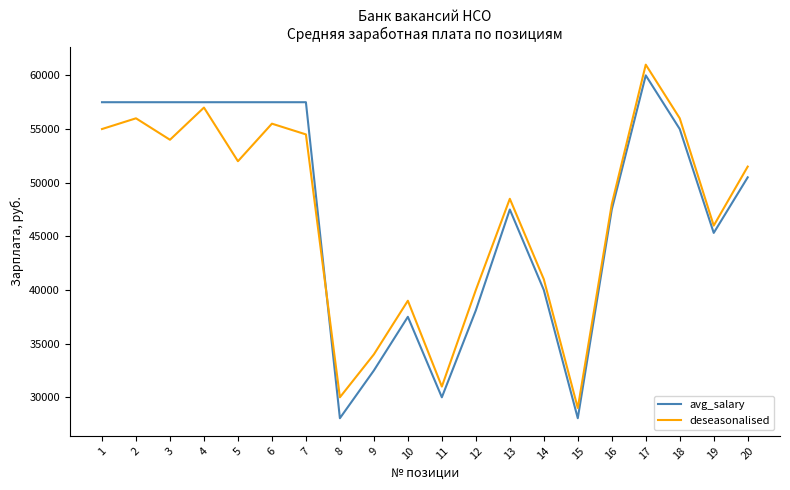

Rank the series at 16 from highest to lowest value.

deseasonalised, avg_salary